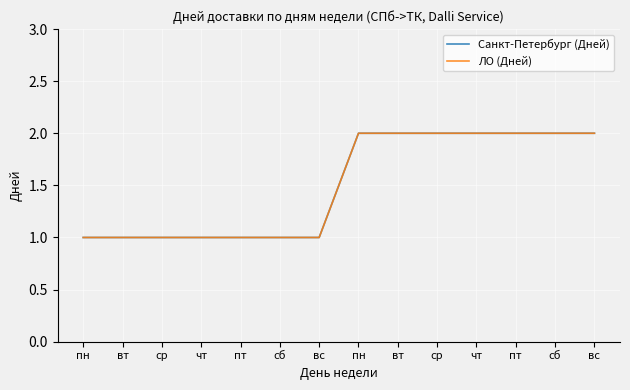

Reading right to left, what are all the values shown in this chart?

Санкт-Петербург (Дней): вс=2	сб=2	пт=2	чт=2	ср=2	вт=2	пн=2	вс=1	сб=1	пт=1	чт=1	ср=1	вт=1	пн=1
ЛО (Дней): вс=2	сб=2	пт=2	чт=2	ср=2	вт=2	пн=2	вс=1	сб=1	пт=1	чт=1	ср=1	вт=1	пн=1